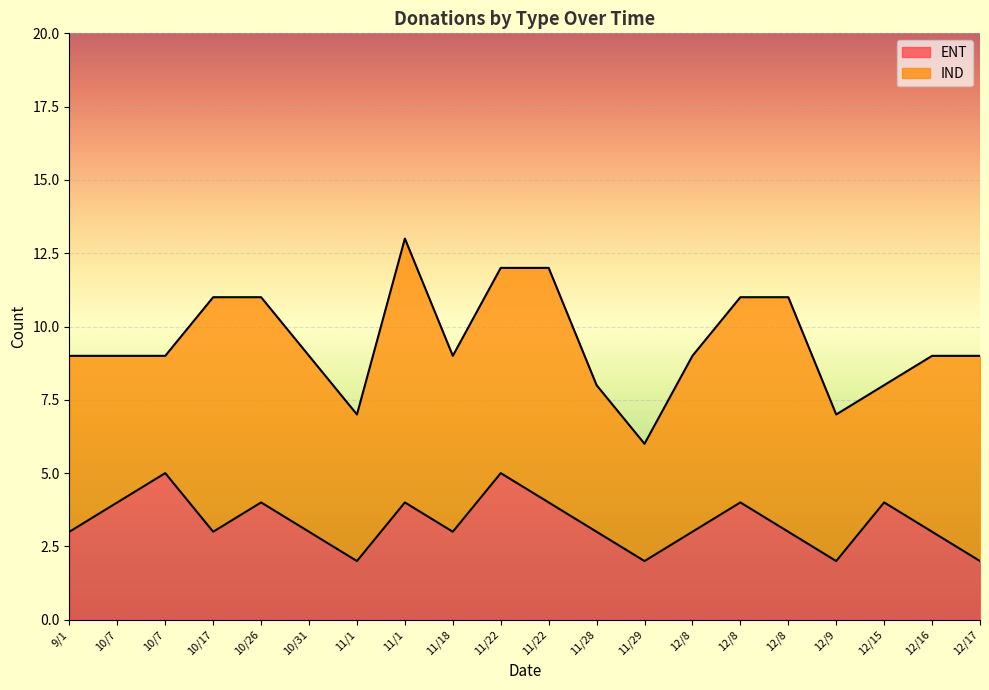

Where is the first local maximum?

10/7